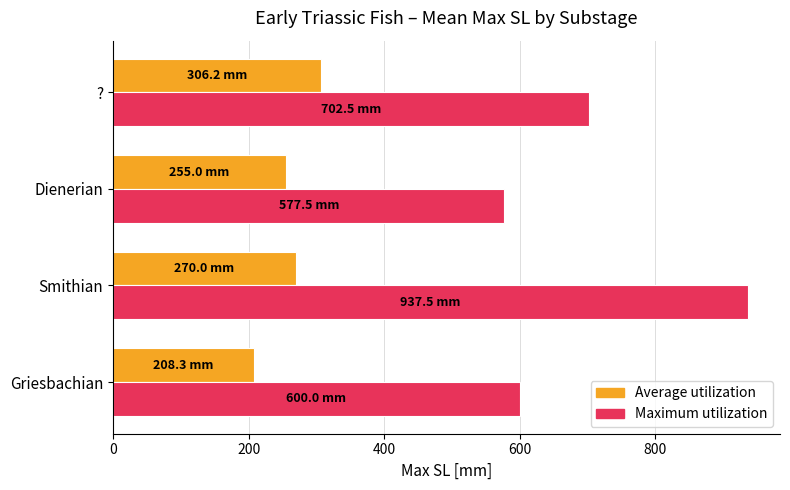

At how many categories does at least one series exceed 713?

1